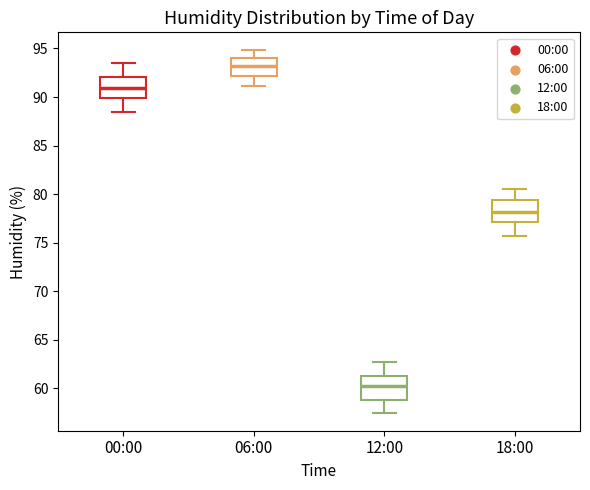

Where does the upper whisker of the box for 00:00 end on the y-axis? The values are not printed on the chart, so give them approximately, as read against the axis.

93.5